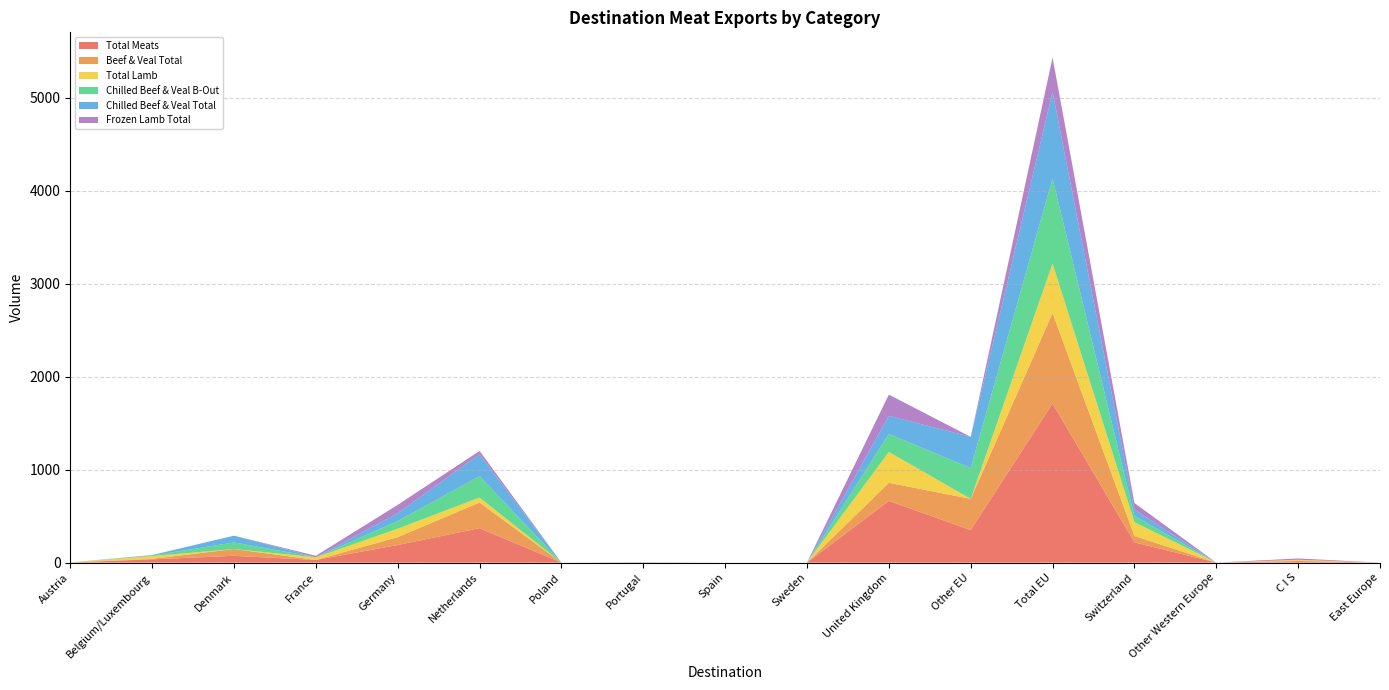

Reading left to right, extract all data points from this chart.

Total Meats: Austria=1.1	Belgium/Luxembourg=34.8	Denmark=73.0	France=28.2	Germany=189.1	Netherlands=370.5	Poland=0.0	Portugal=1.2	Spain=0.0	Sweden=0.0	United Kingdom=663.5	Other EU=350.4	Total EU=1711.6	Switzerland=217.8	Other Western Europe=0.0	C I S=16.3	East Europe=0.0
Beef & Veal Total: Austria=0.0	Belgium/Luxembourg=6.0	Denmark=73.0	France=0.8	Germany=85.0	Netherlands=276.4	Poland=0.0	Portugal=1.2	Spain=0.0	Sweden=0.0	United Kingdom=194.9	Other EU=335.4	Total EU=972.6	Switzerland=68.7	Other Western Europe=0.0	C I S=0.1	East Europe=0.0
Total Lamb: Austria=1.1	Belgium/Luxembourg=28.8	Denmark=0.0	France=27.3	Germany=90.6	Netherlands=53.1	Poland=0.0	Portugal=0.0	Spain=0.0	Sweden=0.0	United Kingdom=332.0	Other EU=0.0	Total EU=532.9	Switzerland=148.8	Other Western Europe=0.0	C I S=14.1	East Europe=0.0
Chilled Beef & Veal B-Out: Austria=0.0	Belgium/Luxembourg=5.8	Denmark=70.9	France=0.8	Germany=82.0	Netherlands=230.2	Poland=0.0	Portugal=1.2	Spain=0.0	Sweden=0.0	United Kingdom=193.8	Other EU=331.2	Total EU=915.8	Switzerland=66.1	Other Western Europe=0.0	C I S=0.0	East Europe=0.0
Chilled Beef & Veal Total: Austria=0.0	Belgium/Luxembourg=6.0	Denmark=73.0	France=0.8	Germany=85.0	Netherlands=235.2	Poland=0.0	Portugal=1.2	Spain=0.0	Sweden=0.0	United Kingdom=194.9	Other EU=335.4	Total EU=931.4	Switzerland=68.7	Other Western Europe=0.0	C I S=0.0	East Europe=0.0
Frozen Lamb Total: Austria=0.0	Belgium/Luxembourg=0.0	Denmark=0.0	France=15.2	Germany=89.5	Netherlands=35.9	Poland=0.0	Portugal=0.0	Spain=0.0	Sweden=0.0	United Kingdom=227.9	Other EU=0.0	Total EU=368.4	Switzerland=70.8	Other Western Europe=0.0	C I S=14.1	East Europe=0.0